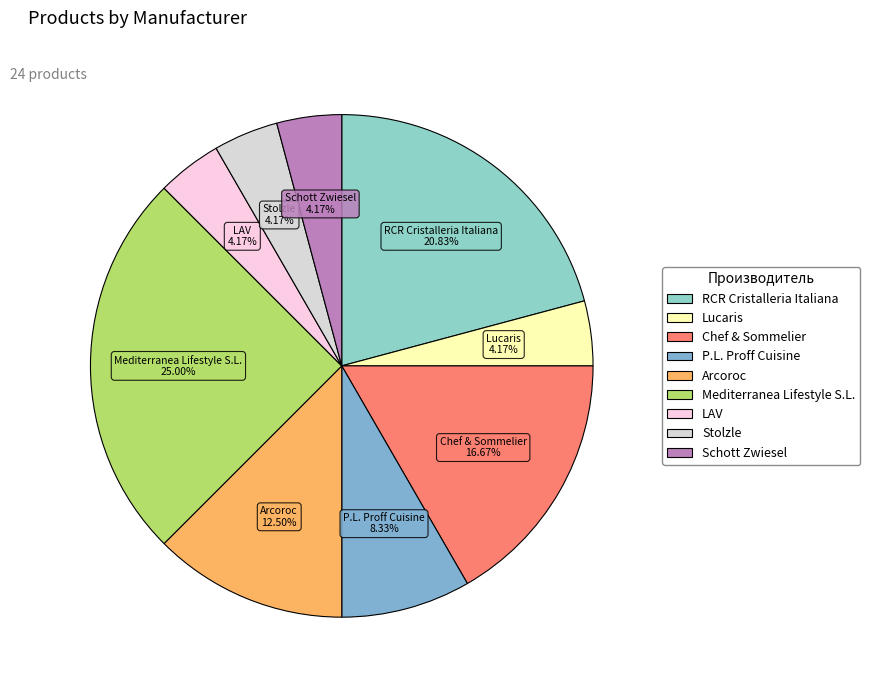

To the nearest percent, what portion does Lucaris represent?

4%